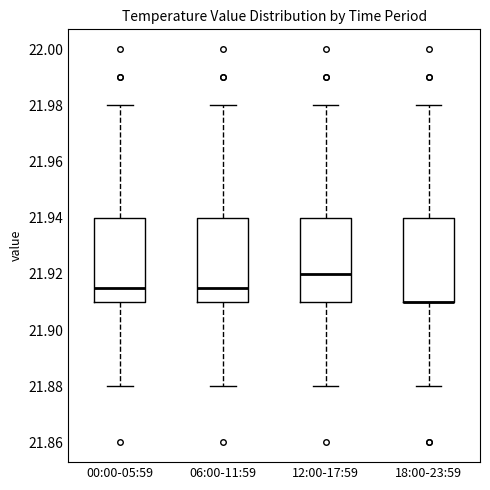

Reading left to right, read every box against the y-axis: the position of its median line, the range the box covers, and the ends of its whiskers. The values are not printed on the chart, so give them approximately, as read against the axis.

00:00-05:59: median 21.916, box 21.910 to 21.940, whiskers 21.880 to 21.980
06:00-11:59: median 21.916, box 21.910 to 21.940, whiskers 21.880 to 21.980
12:00-17:59: median 21.920, box 21.910 to 21.940, whiskers 21.880 to 21.980
18:00-23:59: median 21.910 (drawn on the box's lower edge), box 21.910 to 21.940, whiskers 21.880 to 21.980